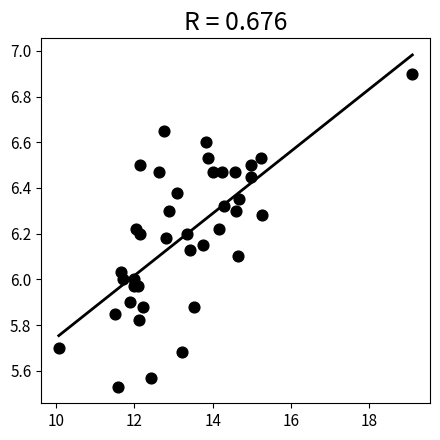

What is the range of Y values (max minus min)?

1.4